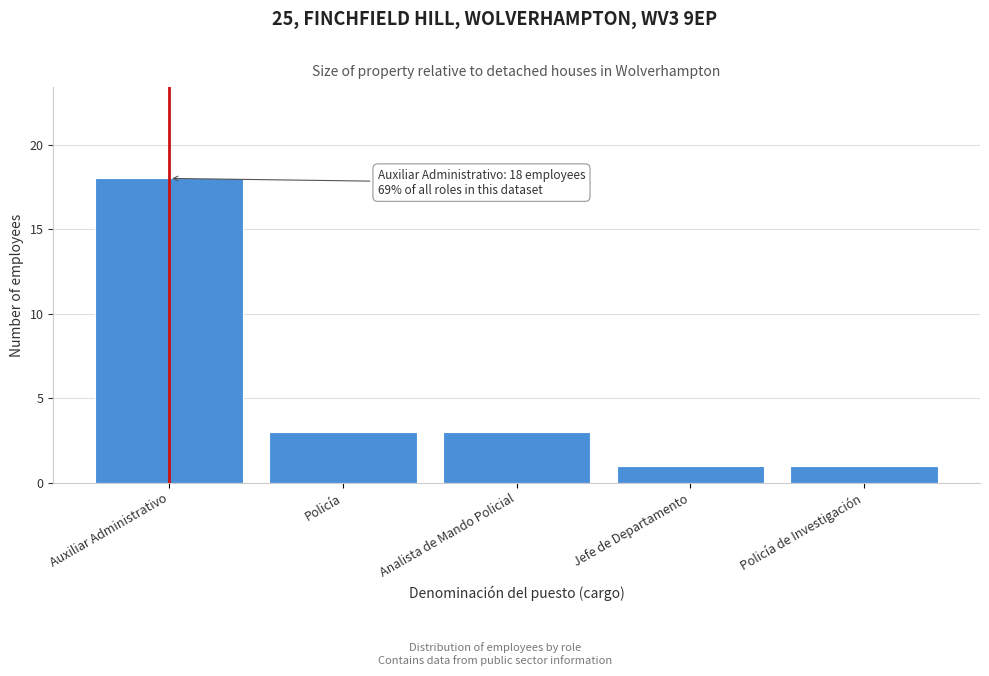

Reading right to left, what are all the values shown in this chart?

Policía de Investigación=1	Jefe de Departamento=1	Analista de Mando Policial=3	Policía=3	Auxiliar Administrativo=18